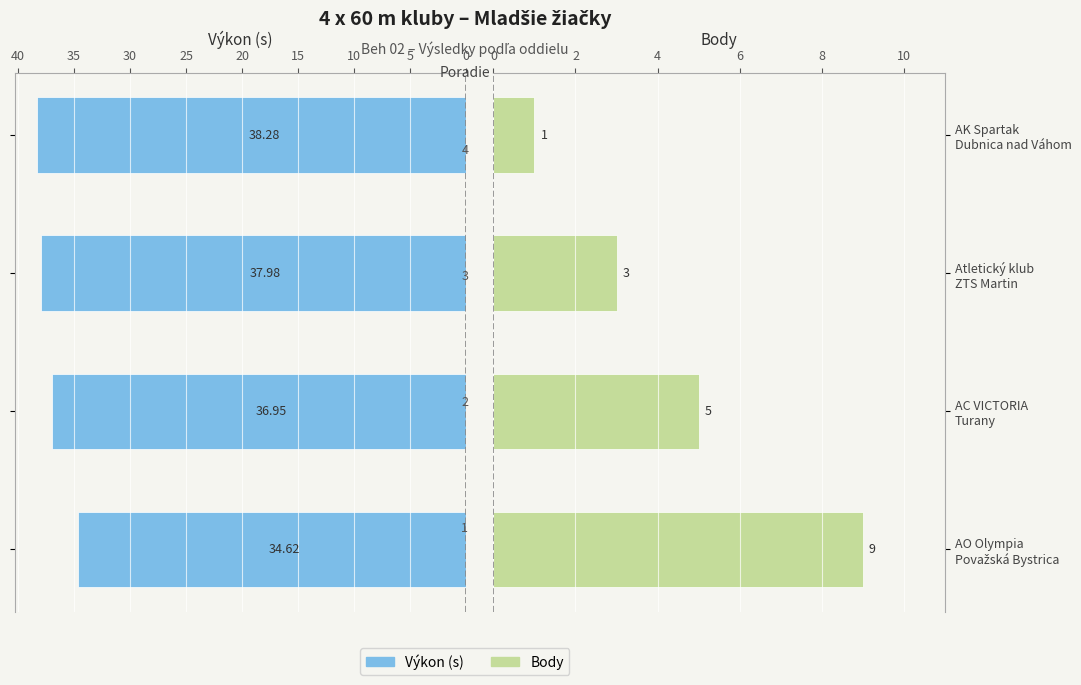

The value of Výkon at AC VICTORIA Turany is 37.0. True or false?

True